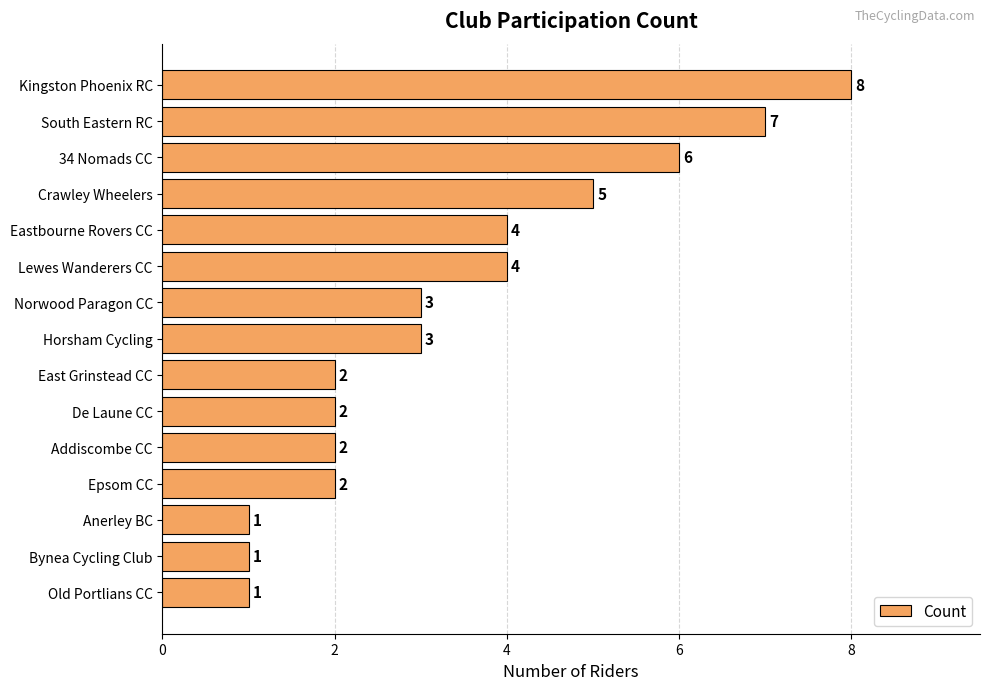

How many values are between 2 and 5?

9